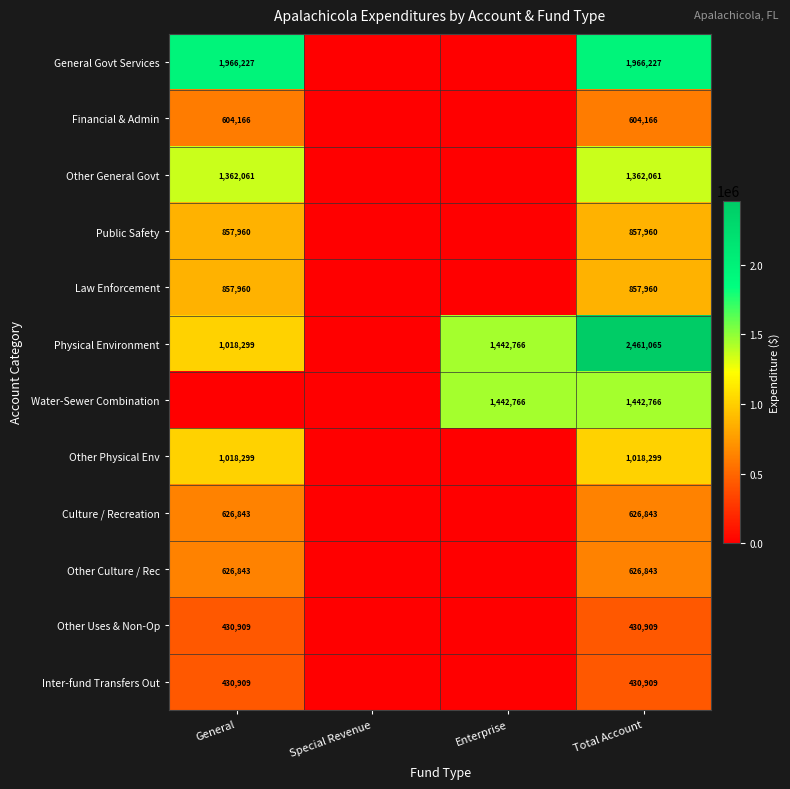

The value of Culture / Recreation at Total Account is 1126435. True or false?

False